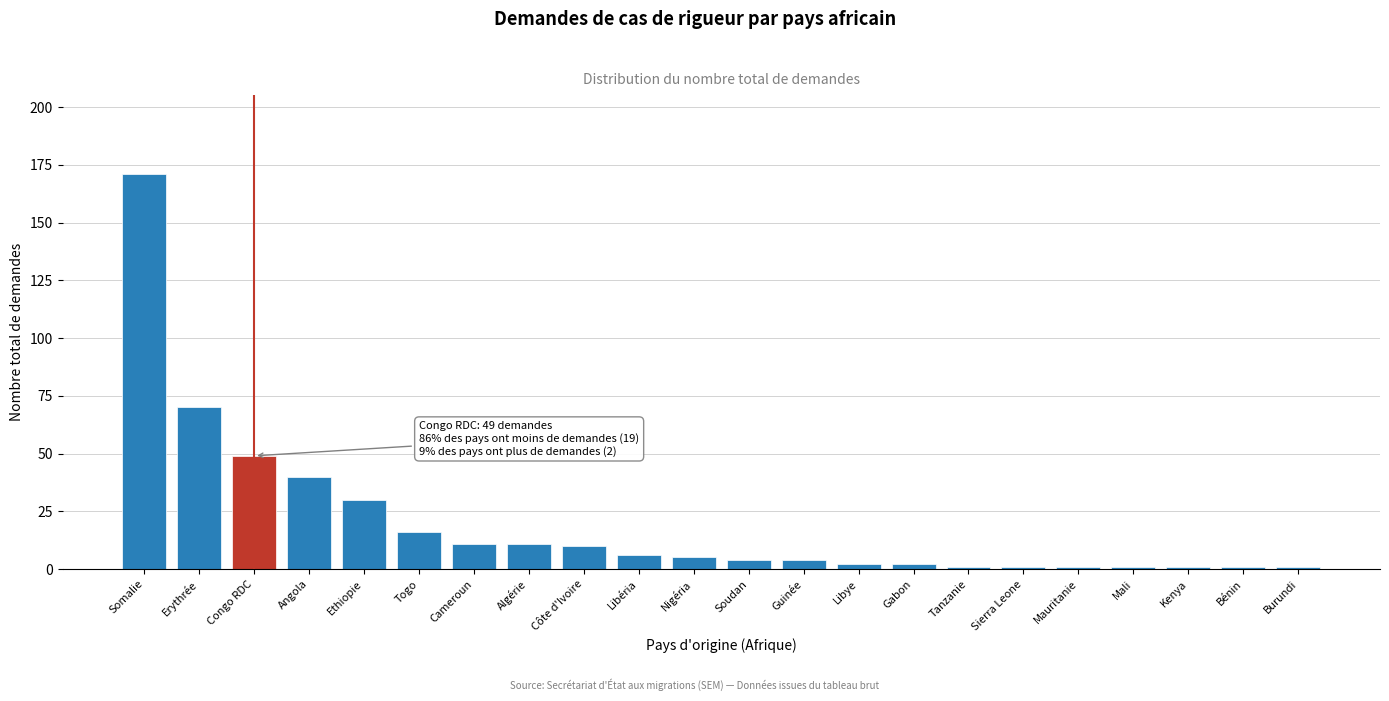

Reading left to right, list all the values displayed in this chart.

171	70	49	40	30	16	11	11	10	6	5	4	4	2	2	1	1	1	1	1	1	1